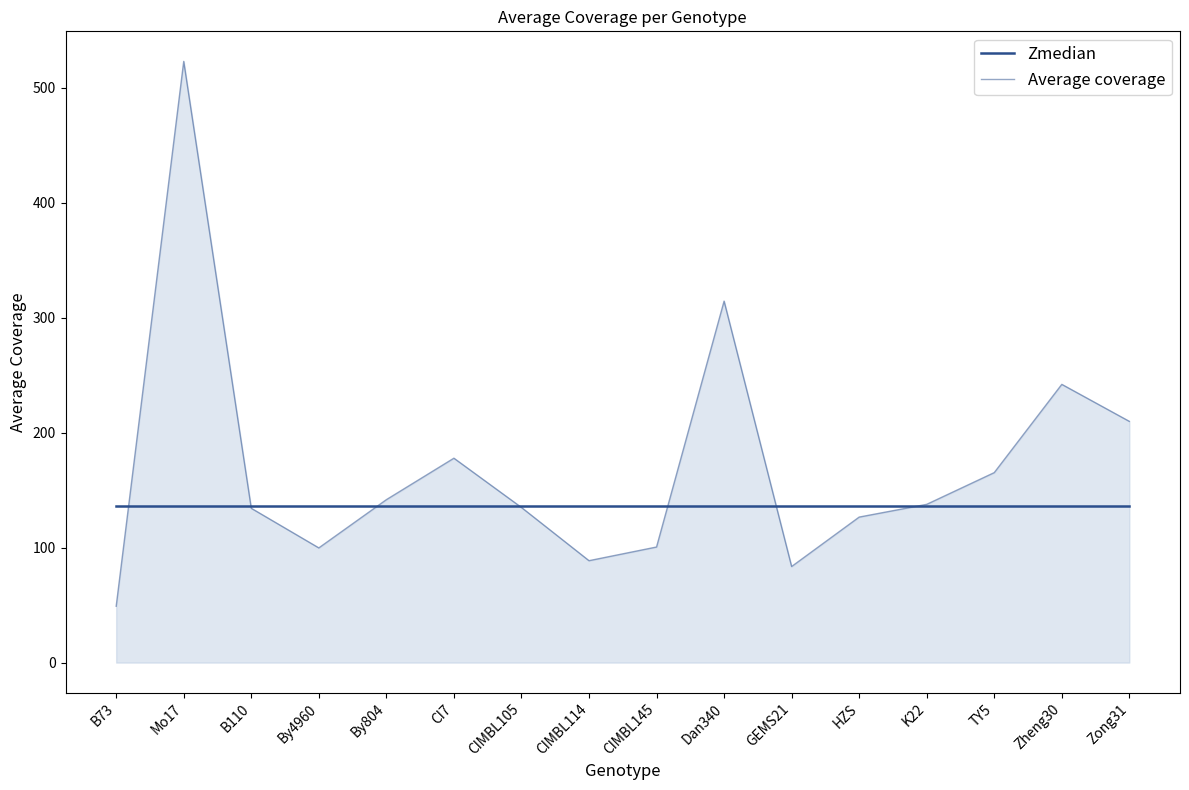

Is the value of Zmedian at B73 greater than the value of Average coverage at B73?

Yes